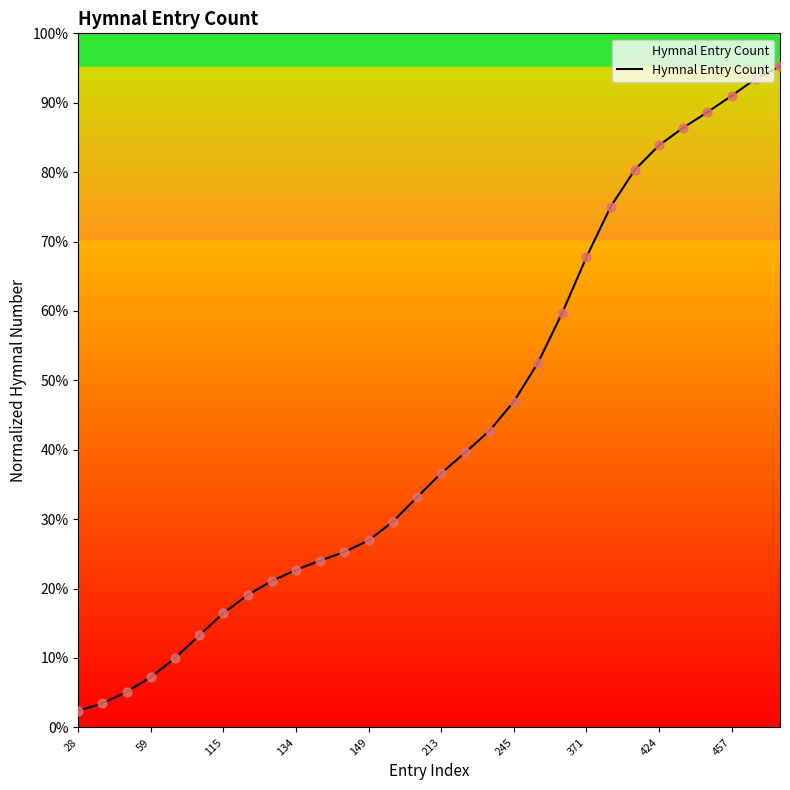

What is the smallest value displayed?

2.4